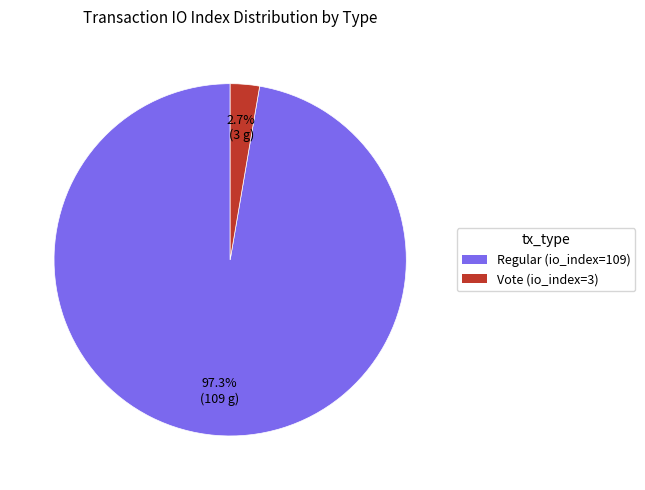

True or false: Regular (io_index=109) accounts for 83% of the total.

False